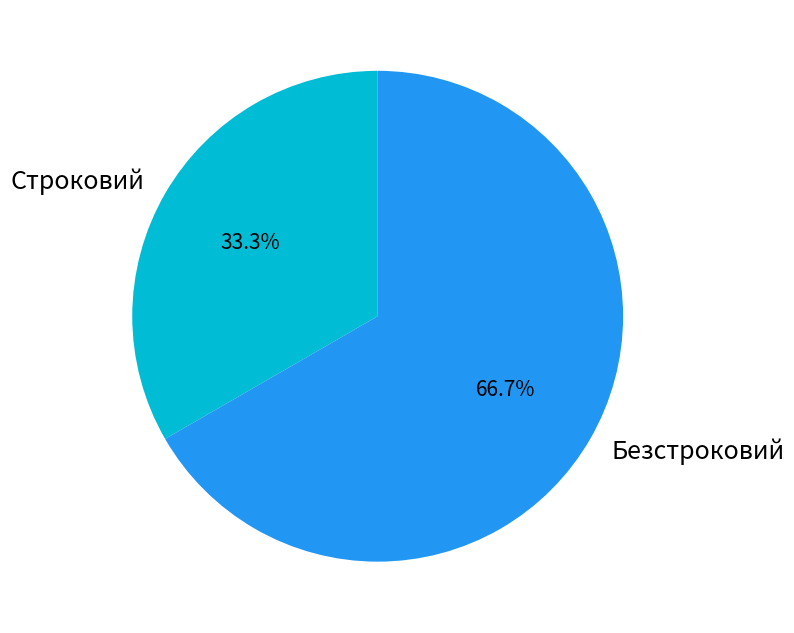

What is the ratio of the value at Безстроковий to the value at Строковий?

2.0